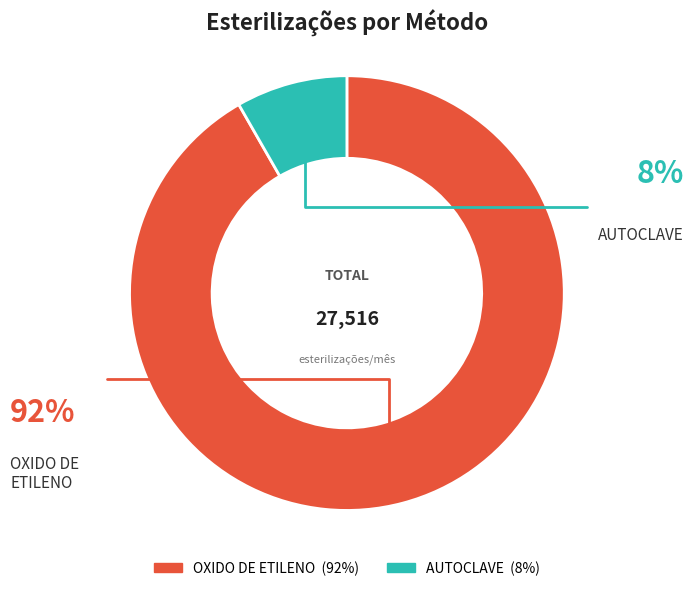

Which slice represents more than half of the pie?

OXIDO DE ETILENO